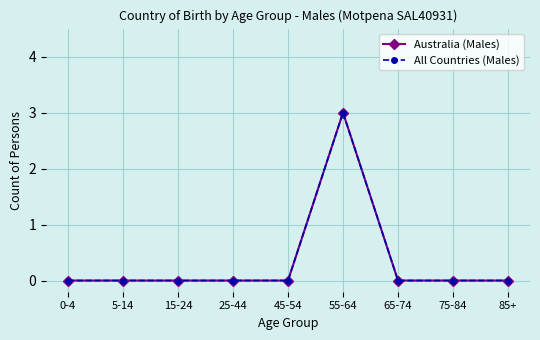

Which series has the largest range (max minus min)?

Australia (Males)